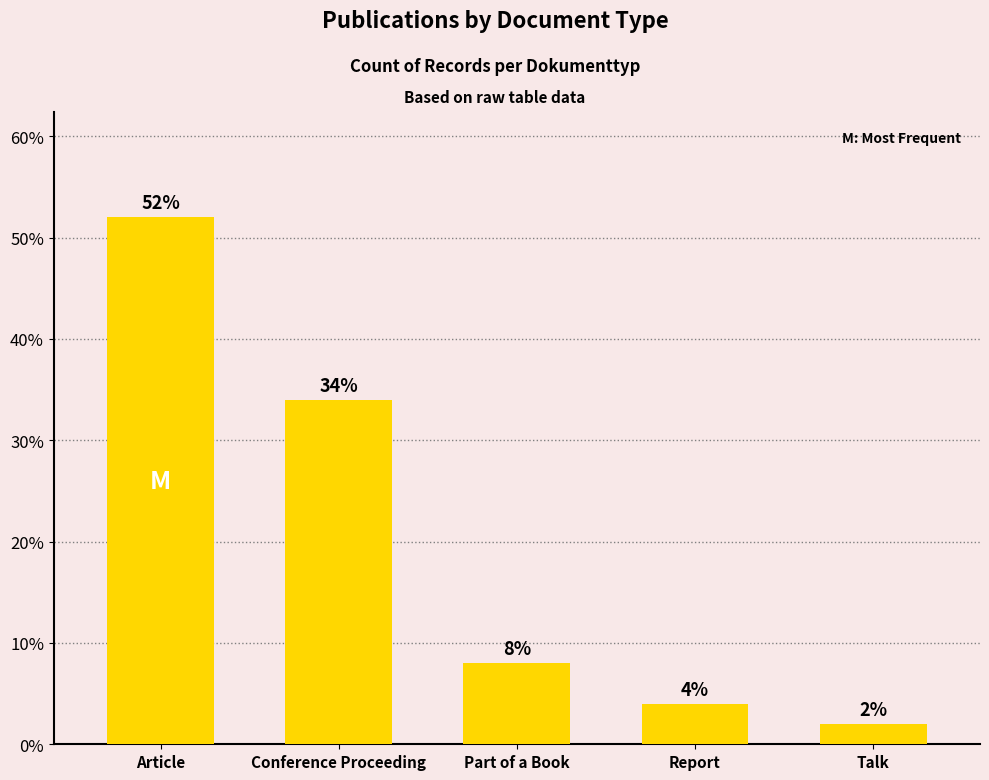

Are the bars grouped side by side (vs. stacked)?

No